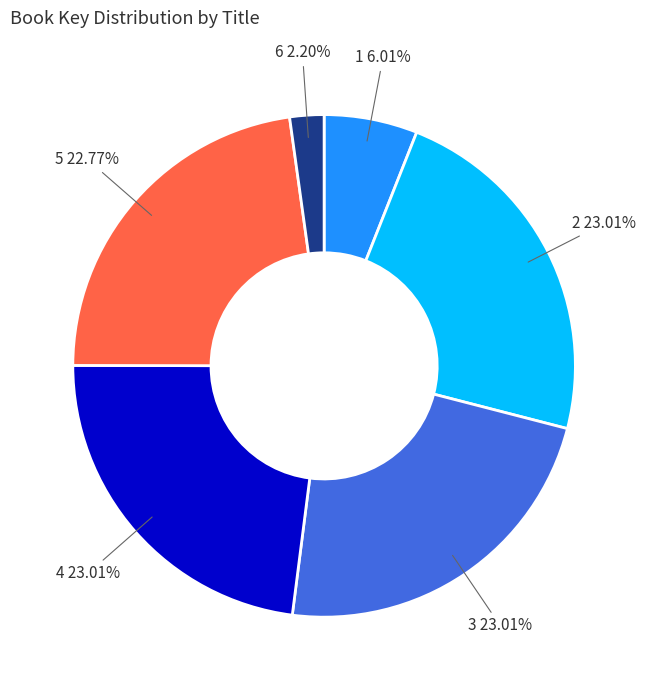

Is there any slice that represents more than half of the pie?

No